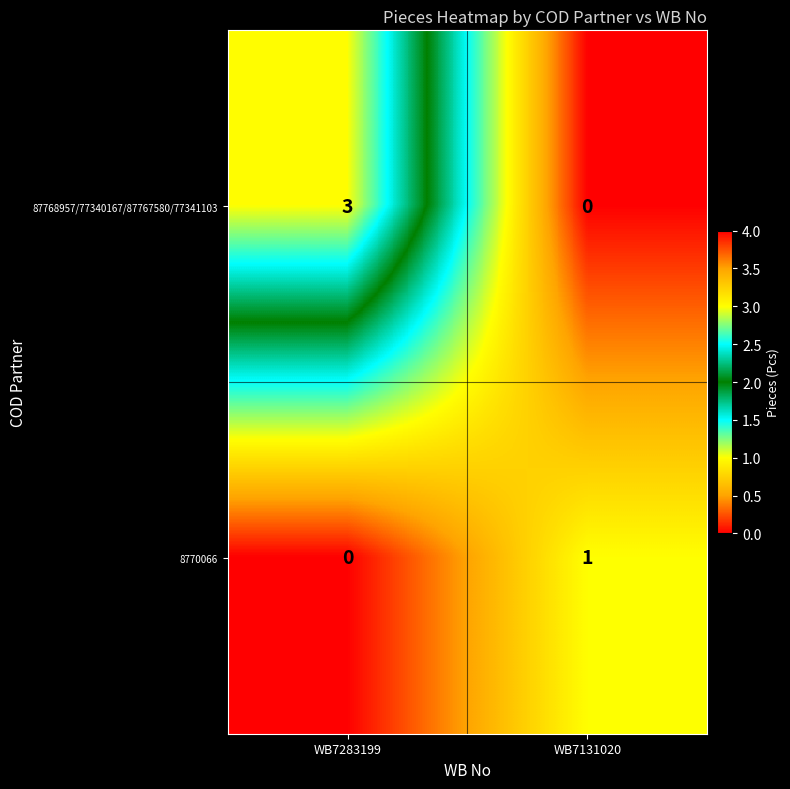

What is the sum of the 87768957/77340167/87767580/77341103 values at WB7131020 and WB7283199?

3